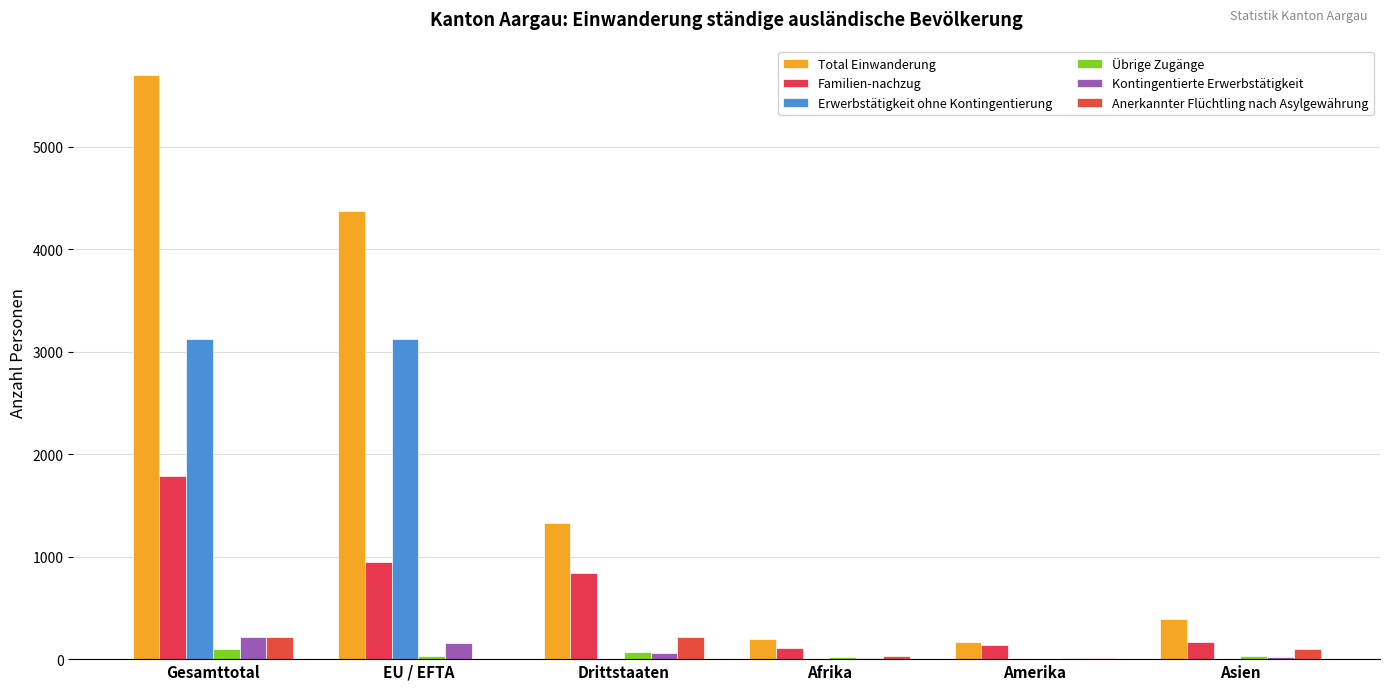

What is the highest value of the Total Einwanderung series?

5701